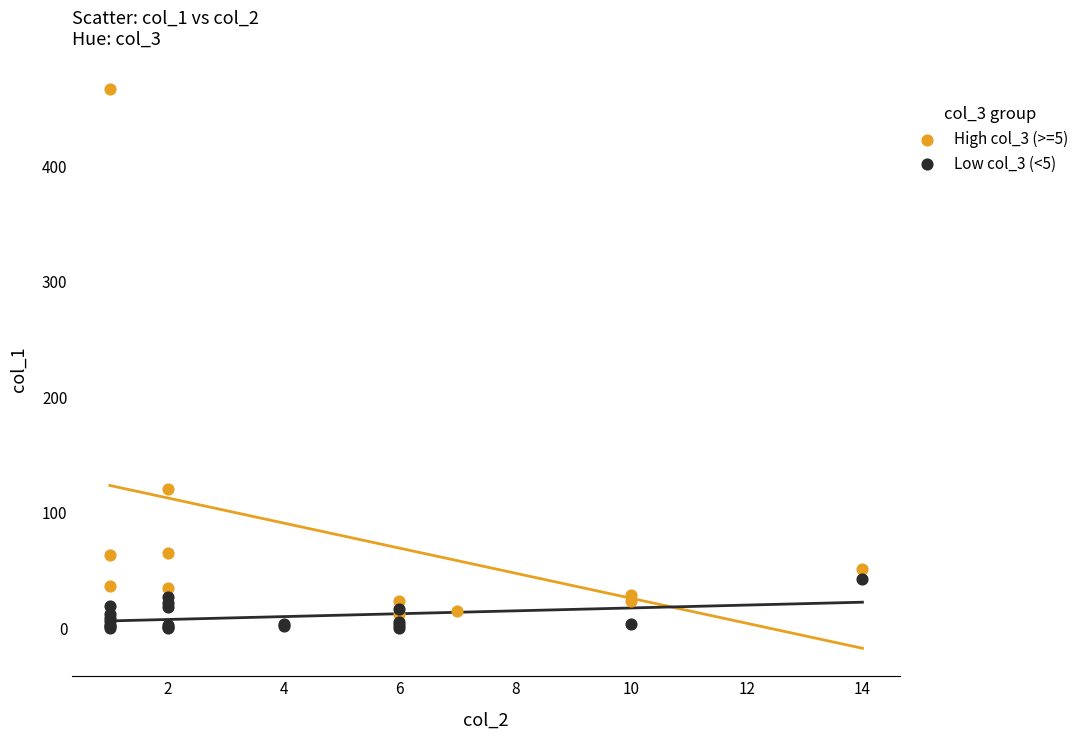

What are all the series names shown in the legend?

High col_3 (>=5), Low col_3 (<5)